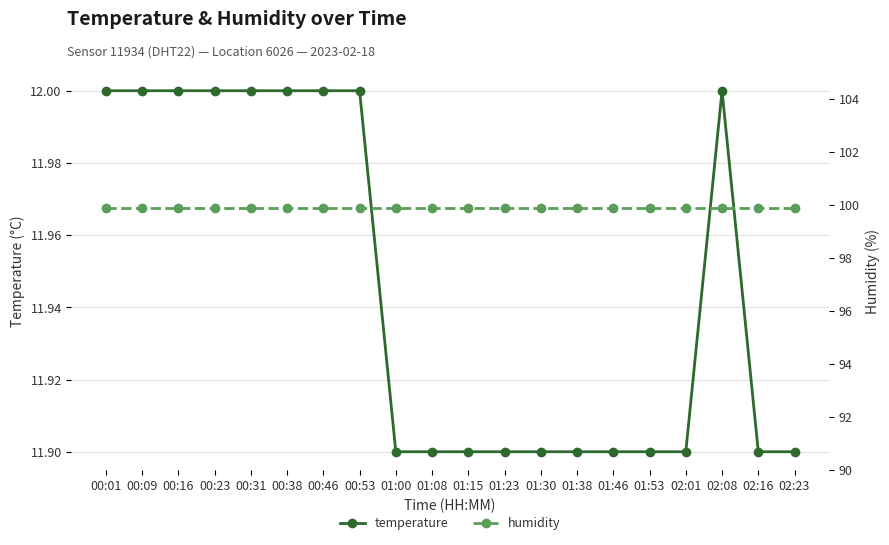

Reading left to right, what are all the values shown in this chart?

temperature: 12.0	12.0	12.0	12.0	12.0	12.0	12.0	12.0	11.9	11.9	11.9	11.9	11.9	11.9	11.9	11.9	11.9	12.0	11.9	11.9
humidity: 99.9	99.9	99.9	99.9	99.9	99.9	99.9	99.9	99.9	99.9	99.9	99.9	99.9	99.9	99.9	99.9	99.9	99.9	99.9	99.9